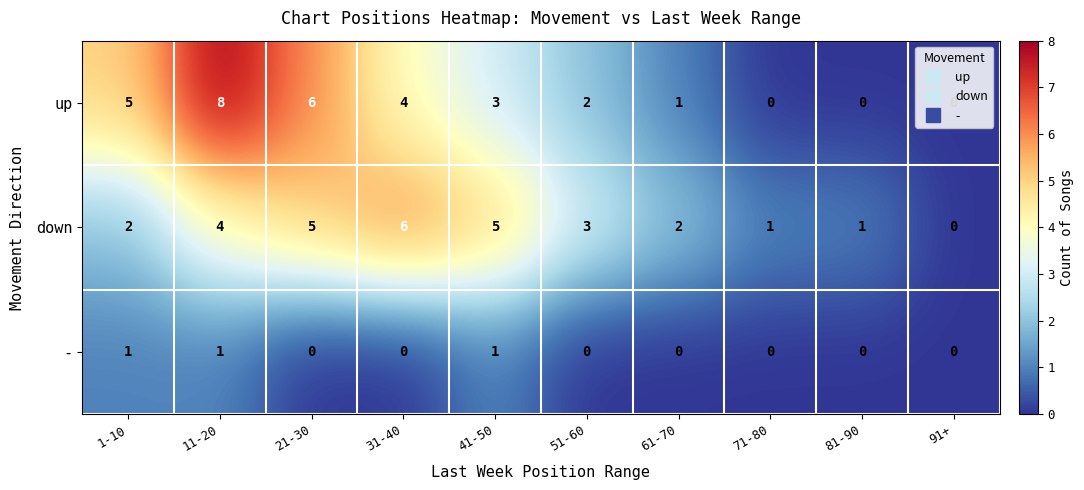

What is the spread (max minus min) of values at 11-20?

7